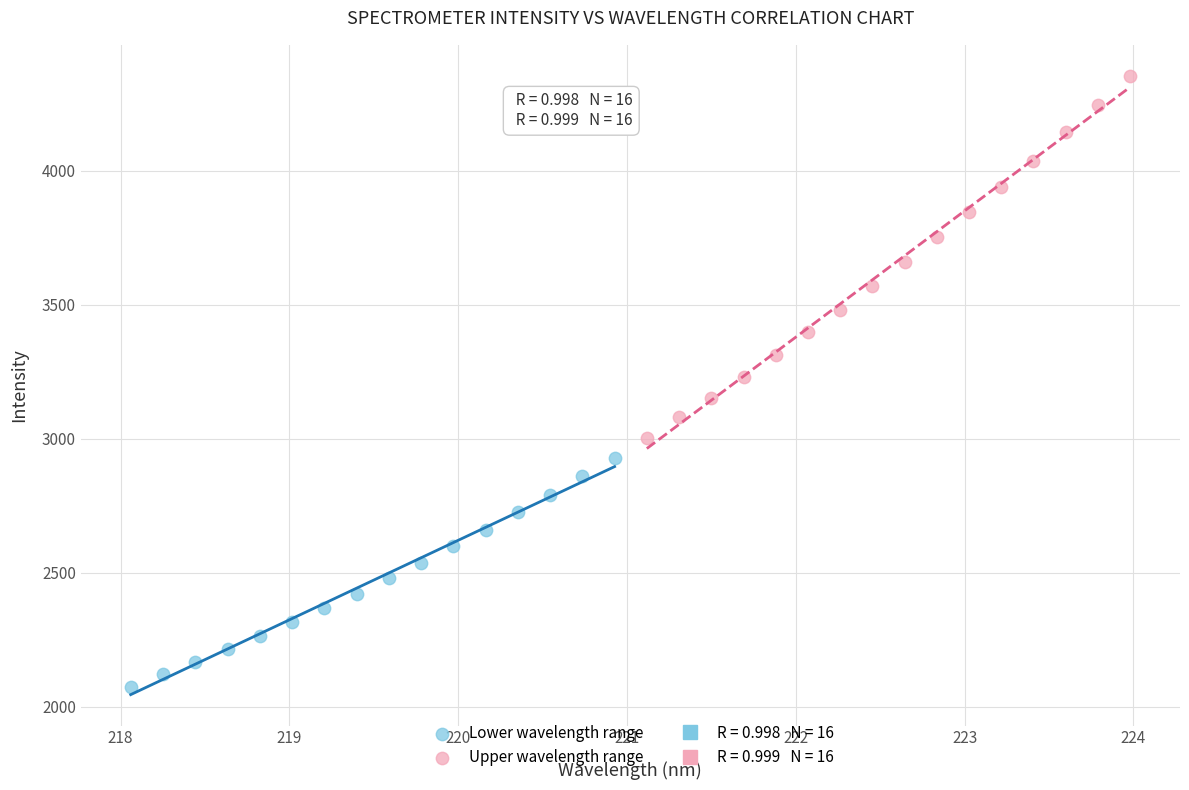

Which series has the largest Y range (max minus min)?

Upper wavelength range